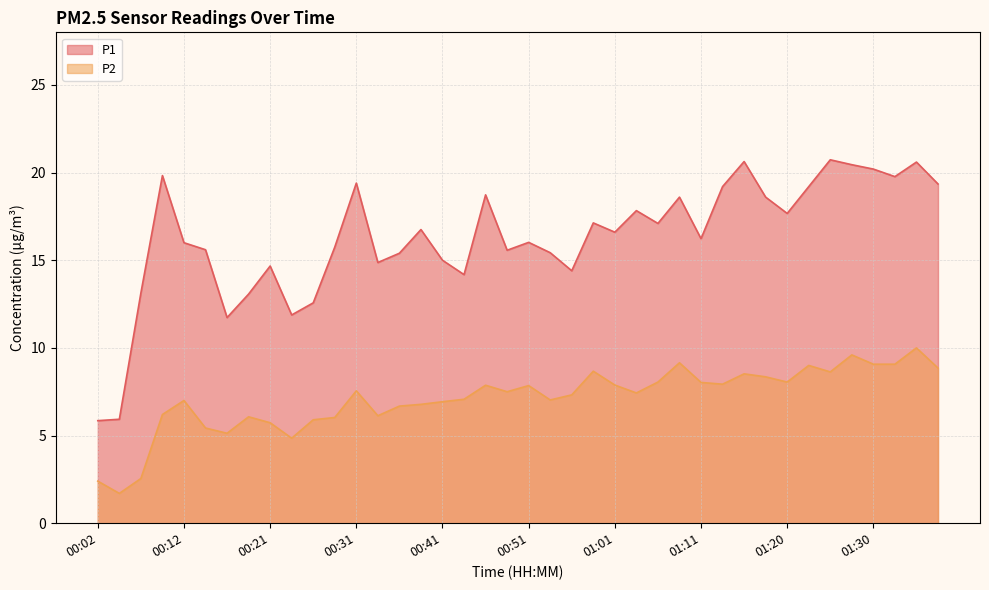

Where is P1 nearest to the value 13?

00:19